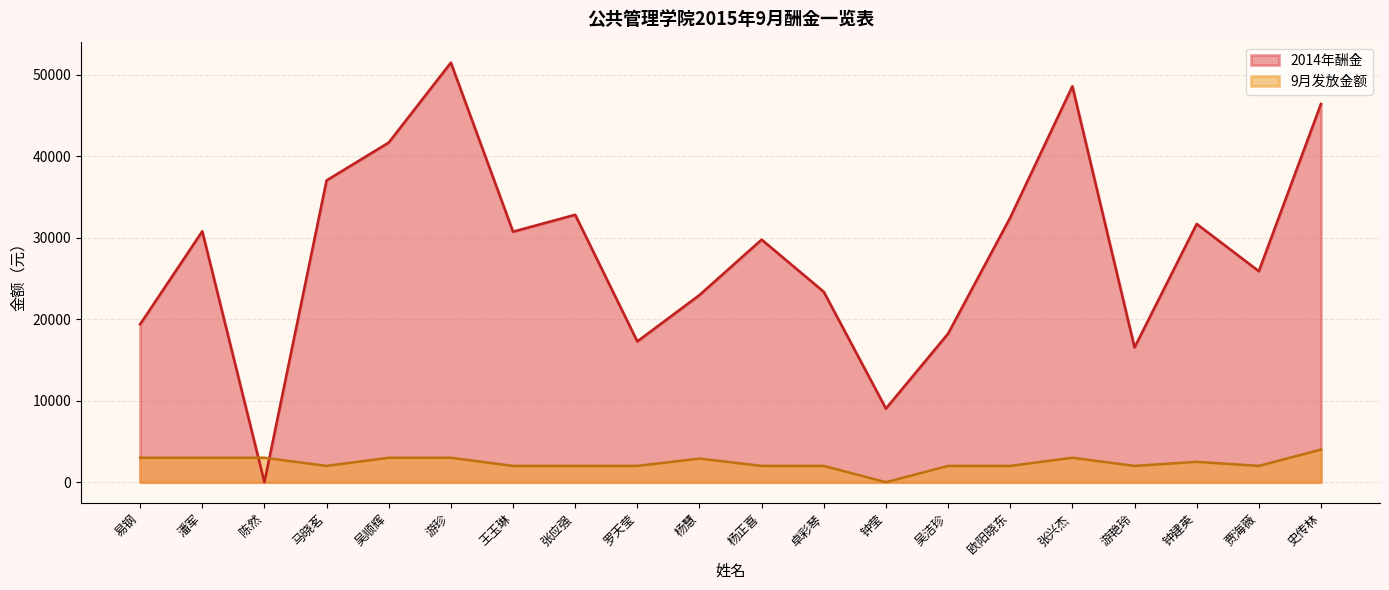

What is the label of the 19th point from the right?

潘军